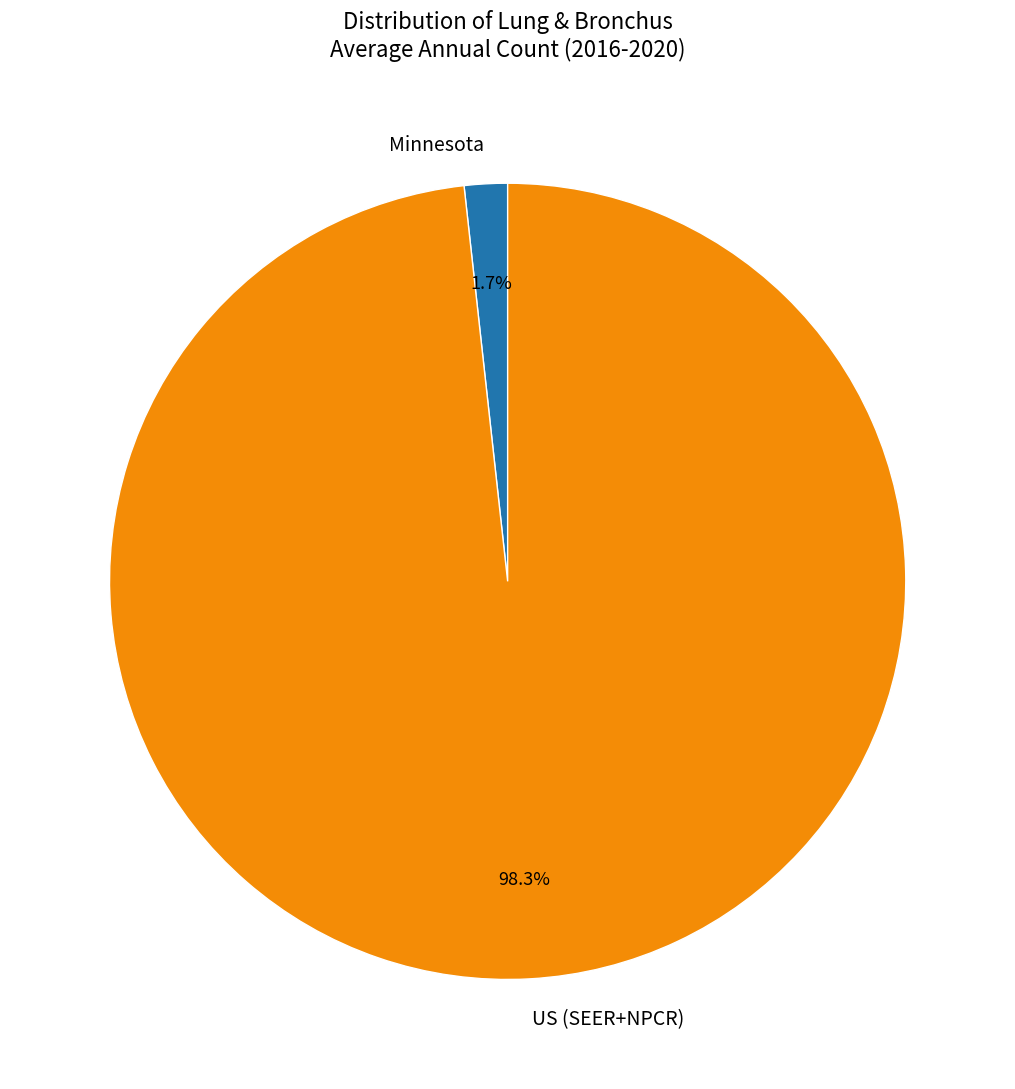

The Minnesota slice represents 2% of the pie. True or false?

True